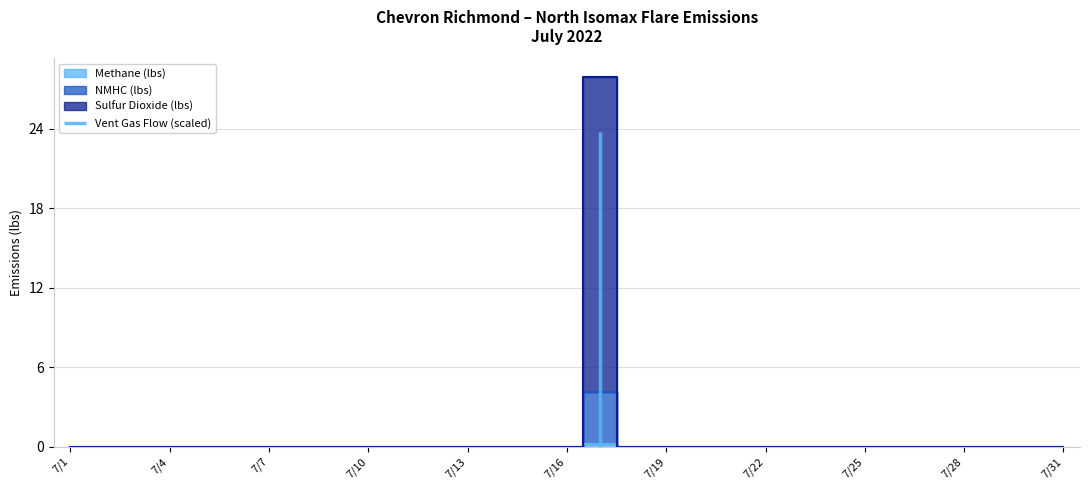

Between 7/13 and 7/21, which series saw the biggest shift?

Methane (lbs)